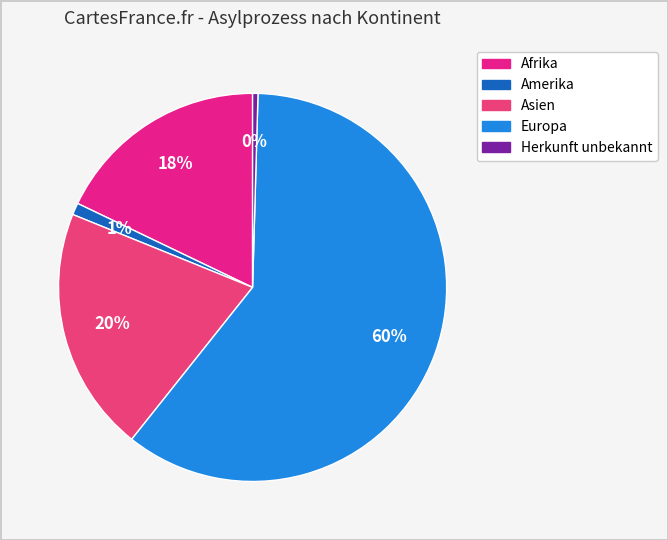

To the nearest percent, what is the difference between the Asien and Herkunft unbekannt slice percentages?

20%